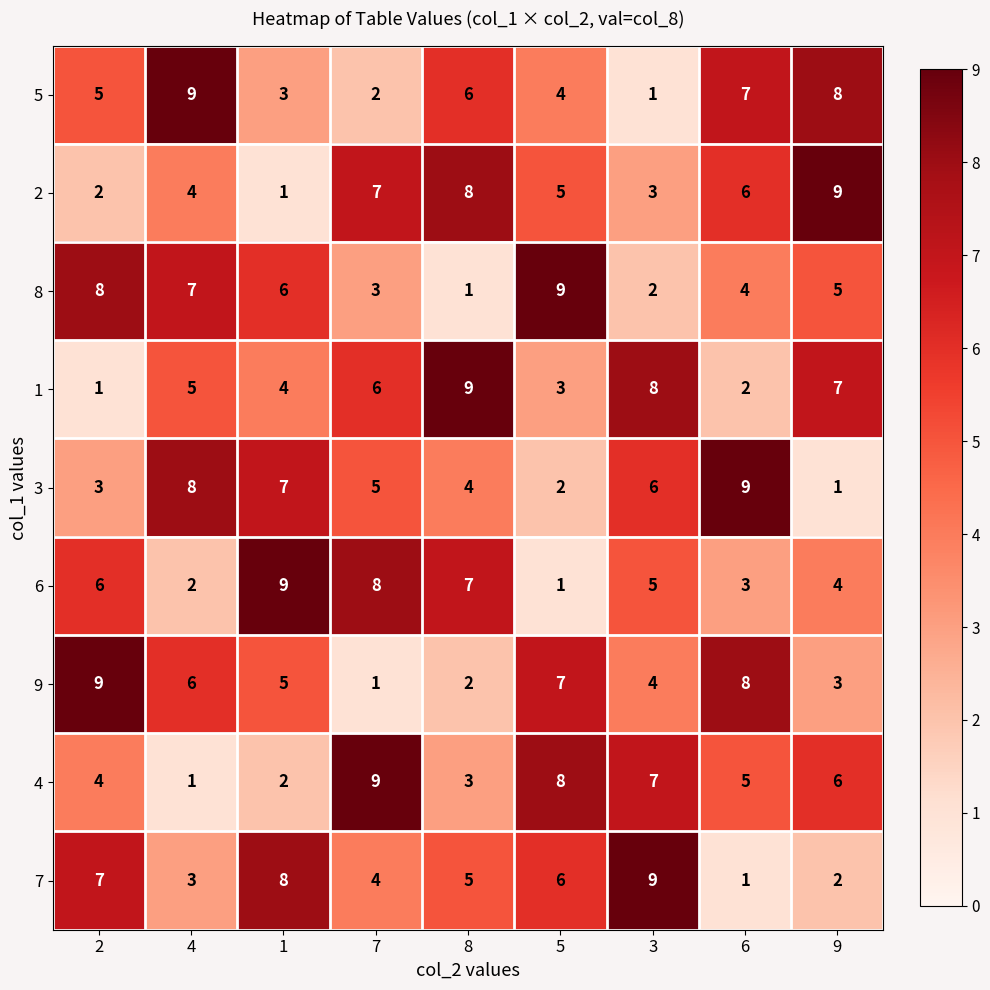

What is the difference between the maximum and second lowest values in the 4 series?

7